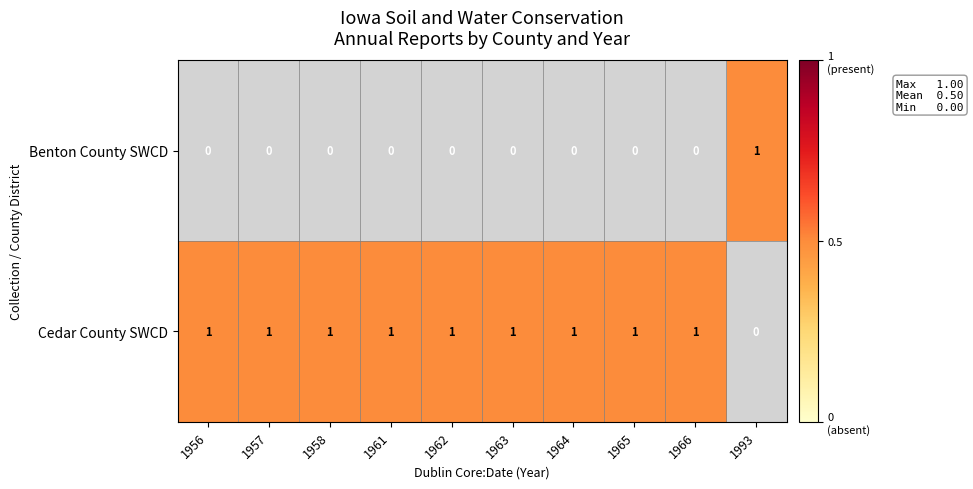

Reading left to right, list all the values displayed in this chart.

Benton County SWCD: 0	0	0	0	0	0	0	0	0	1
Cedar County SWCD: 1	1	1	1	1	1	1	1	1	0